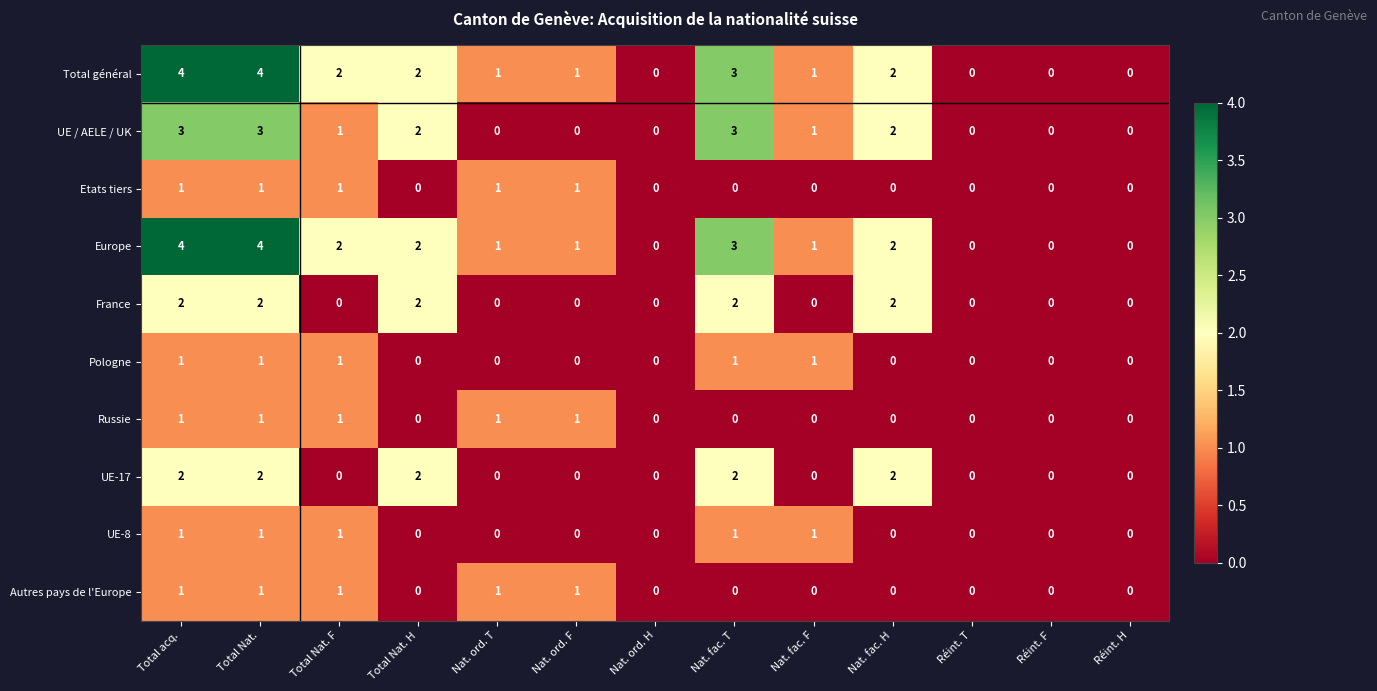

The value of UE-8 at Total Nat. F is 0. True or false?

False